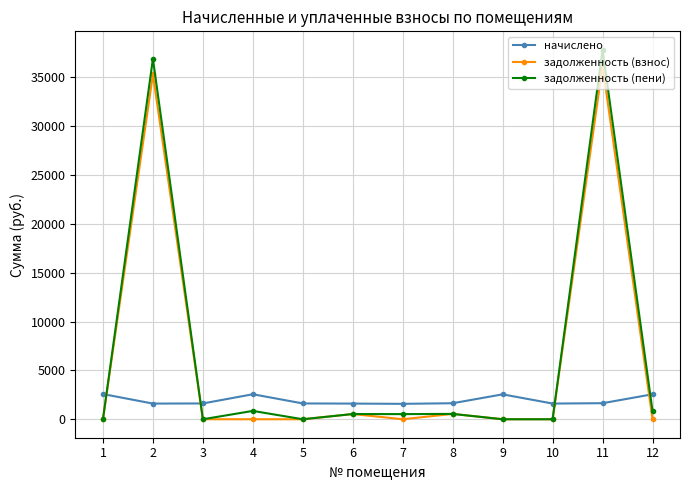

What is the sum of all задолженность (пени) values?

77979.7